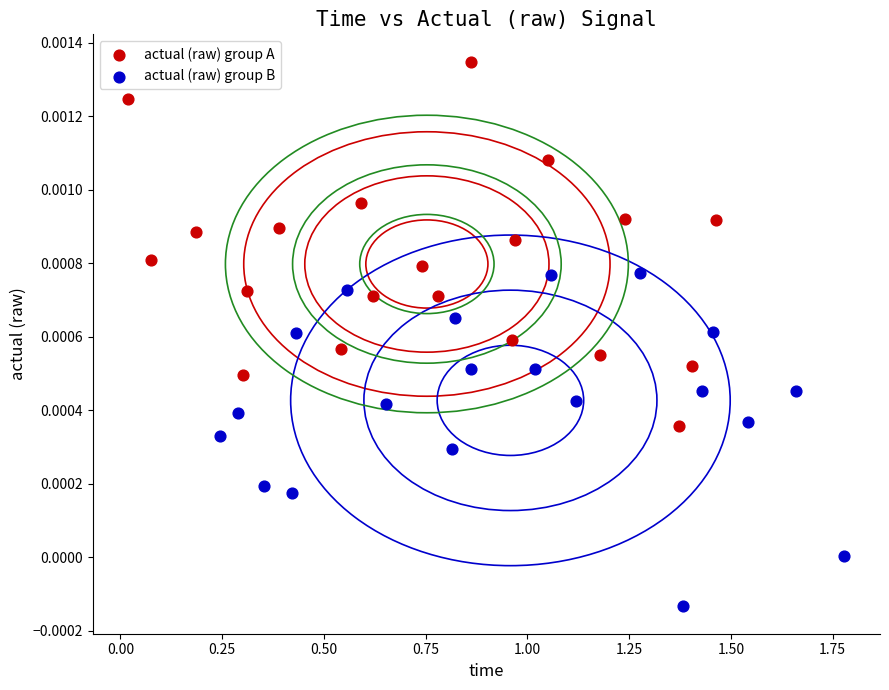

Which series has the largest Y range (max minus min)?

actual (raw) group A